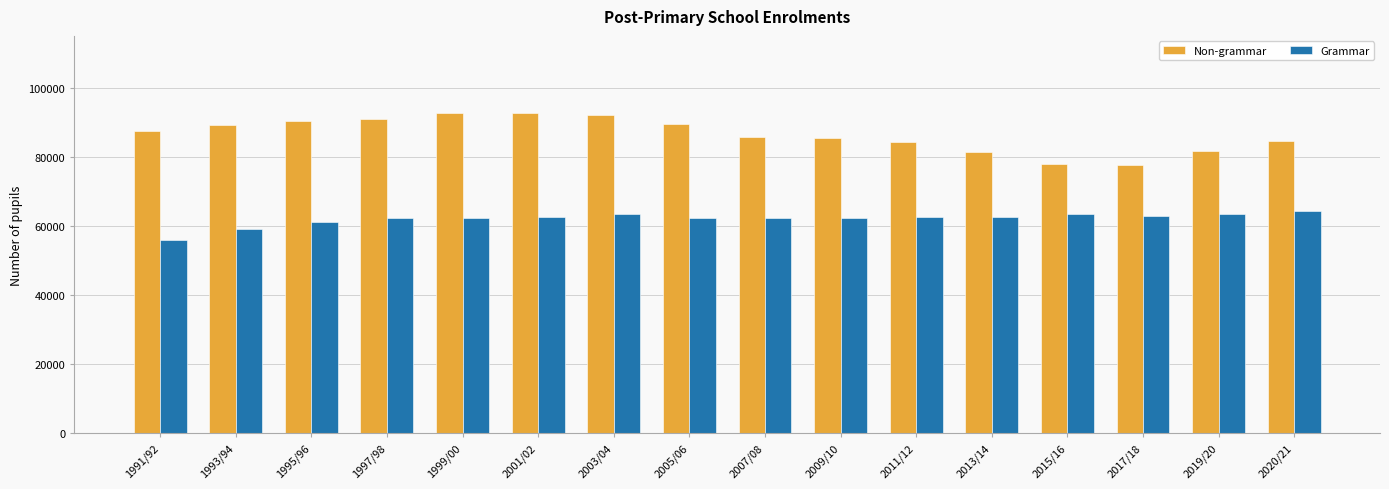

What is the spread (max minus min) of values at 2007/08?

23400